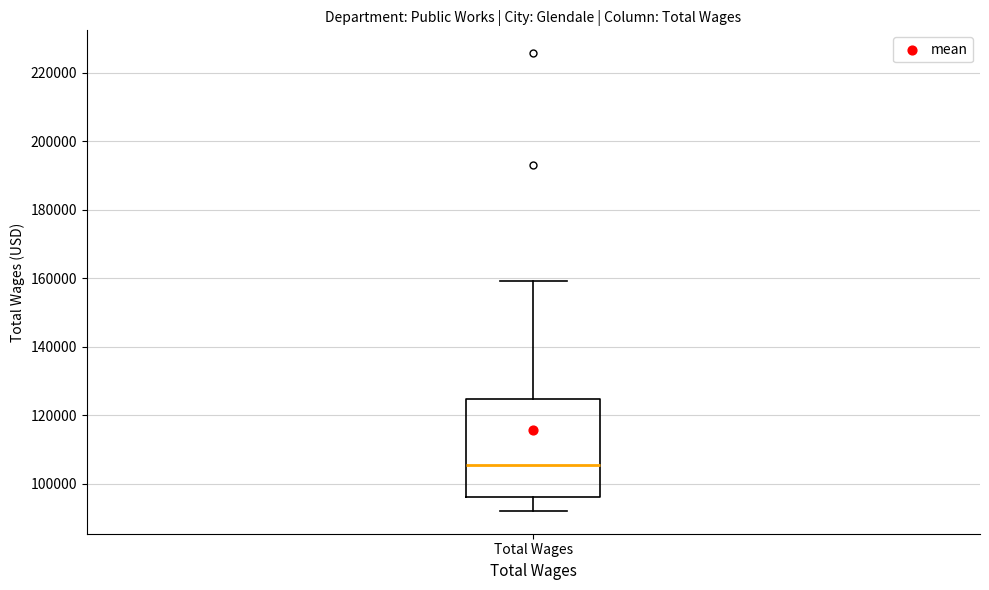

Where does the upper whisker of the box for Total Wages end on the y-axis? The values are not printed on the chart, so give them approximately, as read against the axis.

160000